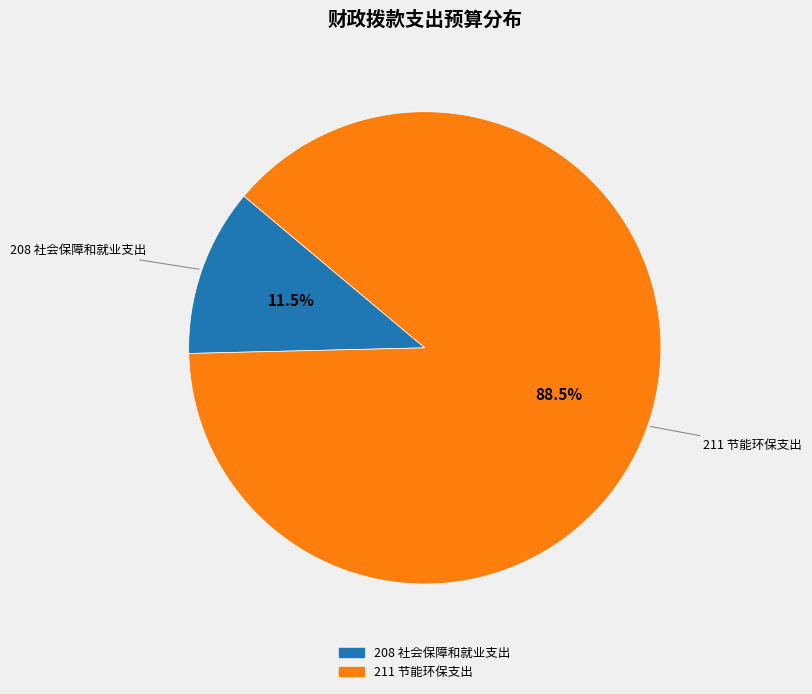

Rank the categories by value from lowest to highest.

208 社会保障和就业支出, 211 节能环保支出